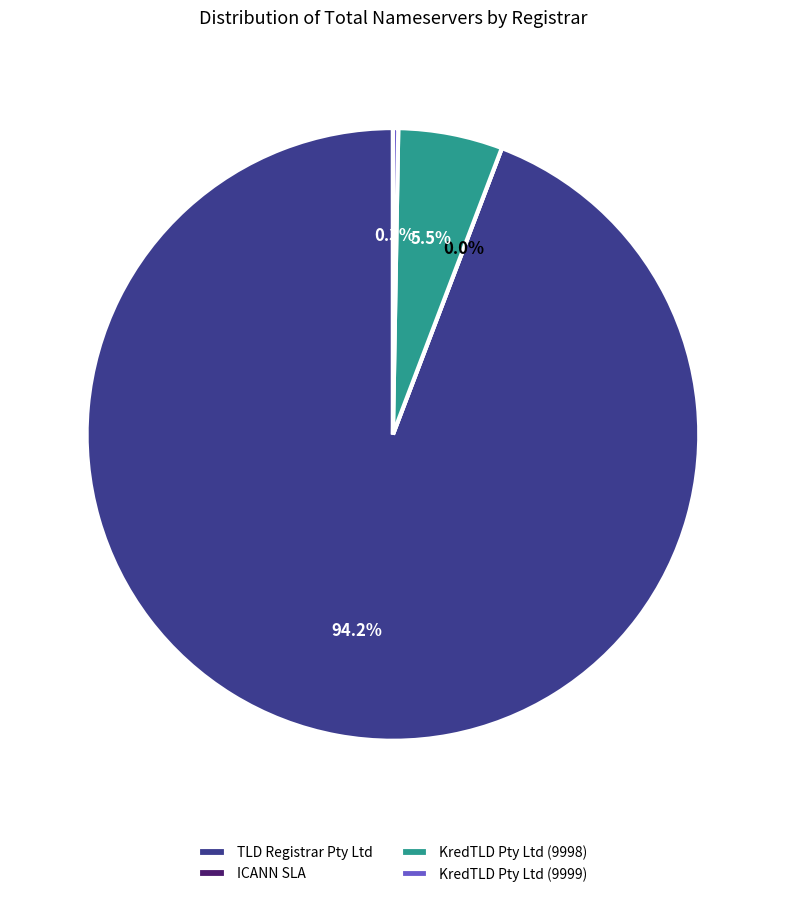

To the nearest percent, what is the combined percentage of KredTLD Pty Ltd (9999) and KredTLD Pty Ltd (9998)?

6%